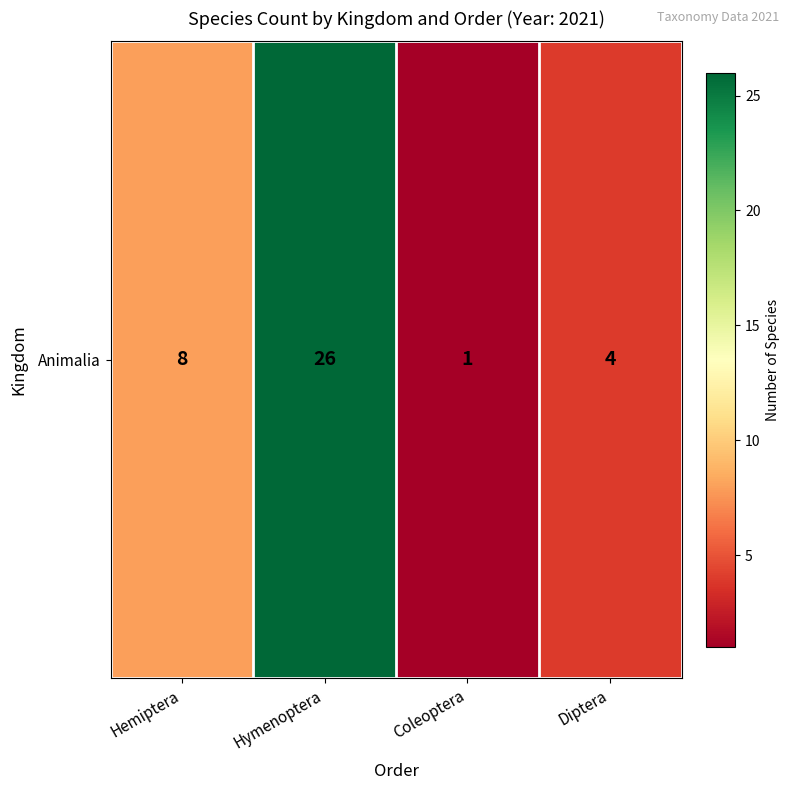

Is it true that the value at Coleoptera is 1?

True